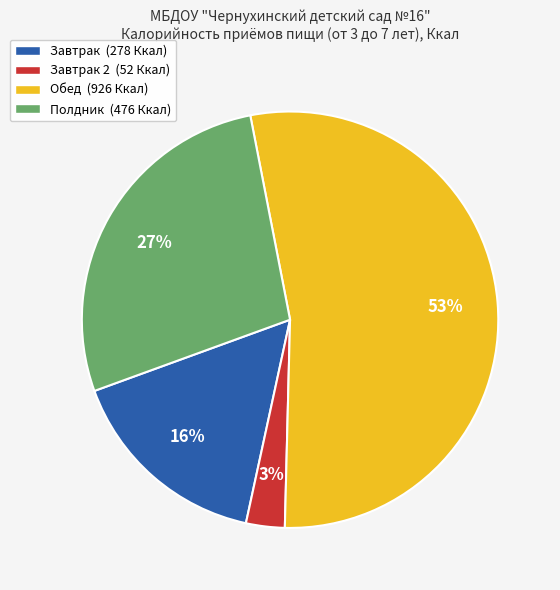

To the nearest percent, what portion does Полдник (476 Ккал) represent?

27%